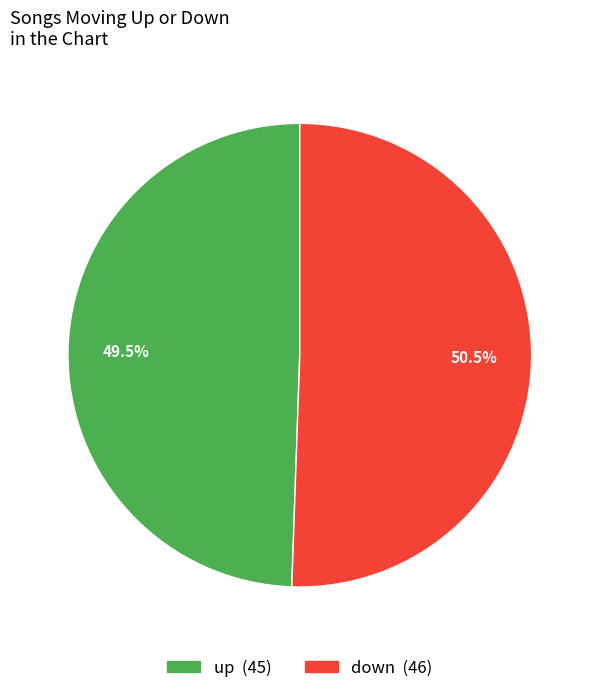

What is the ratio of the value at up to the value at down?

1.0